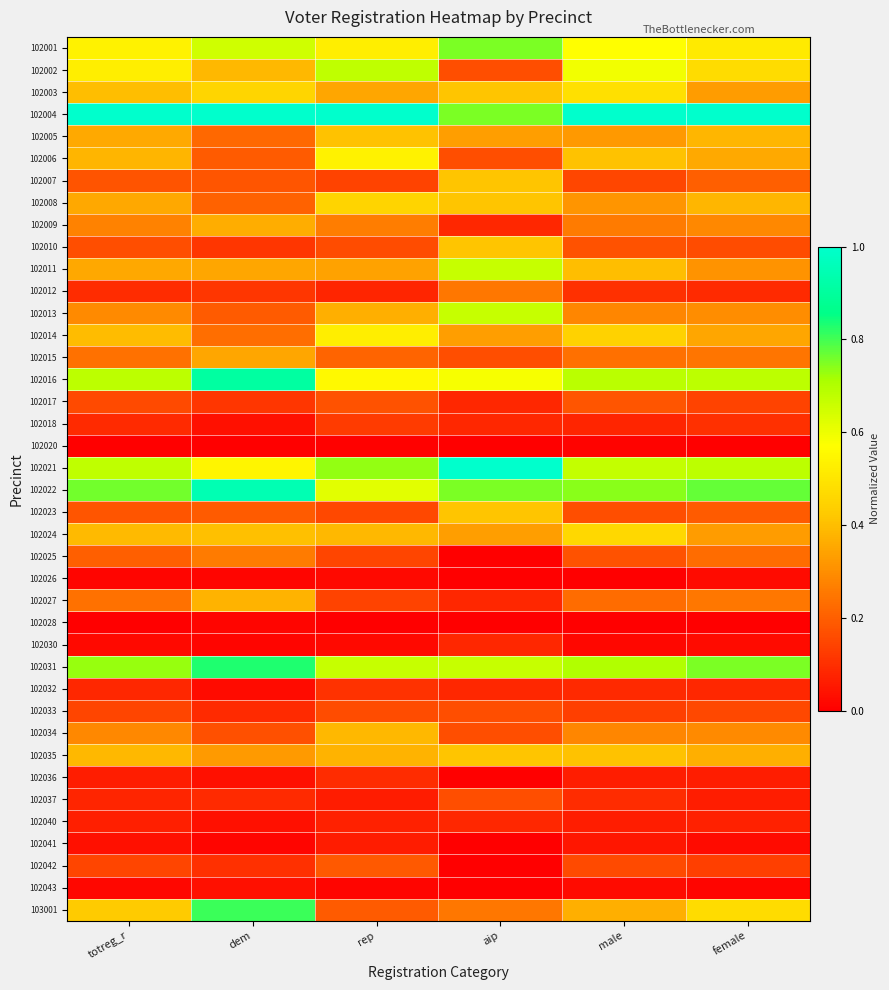

What is the difference between the highest and lowest values at rep?

1.0